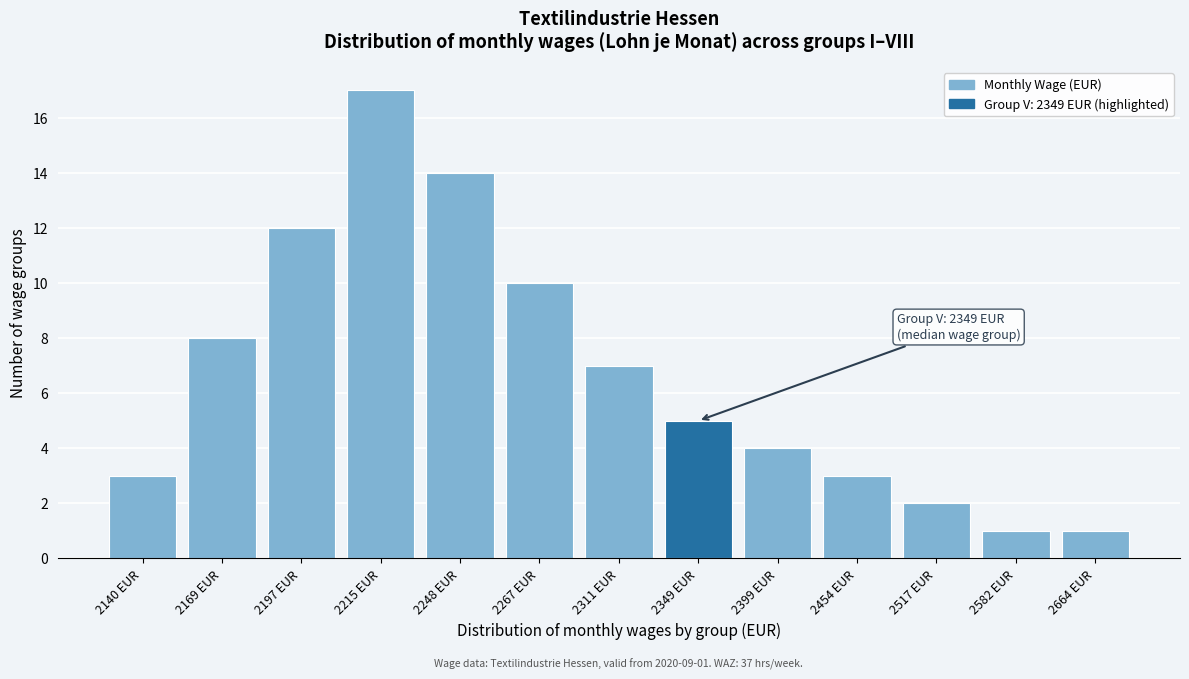

Reading left to right, extract all data points from this chart.

3	8	12	17	14	10	7	5	4	3	2	1	1